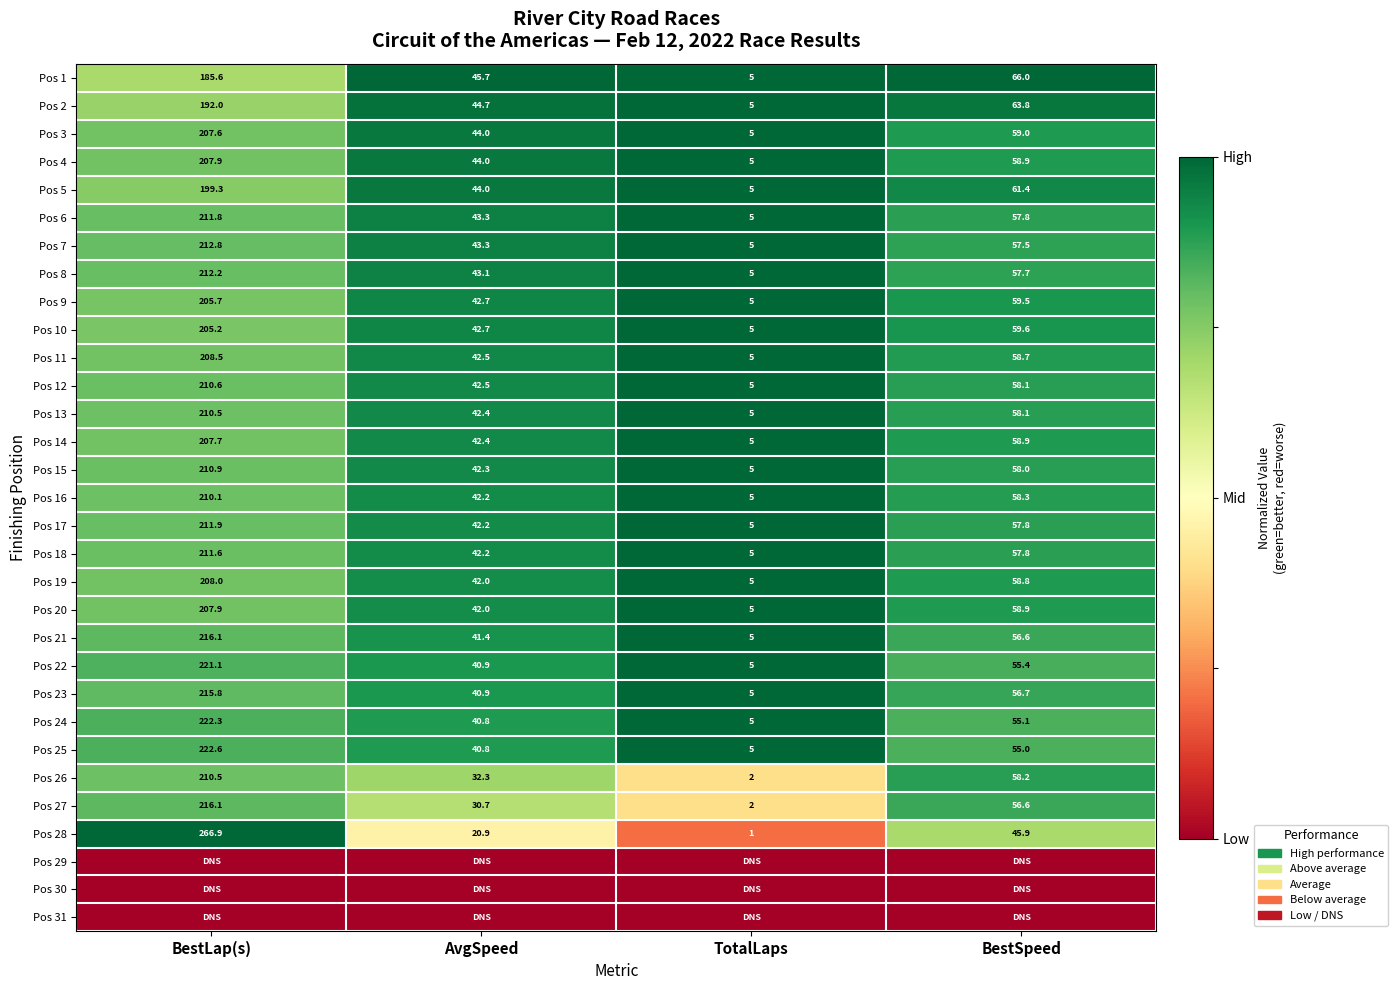

Rank the categories by Pos 24 value from highest to lowest.

BestLap(s), BestSpeed, AvgSpeed, TotalLaps